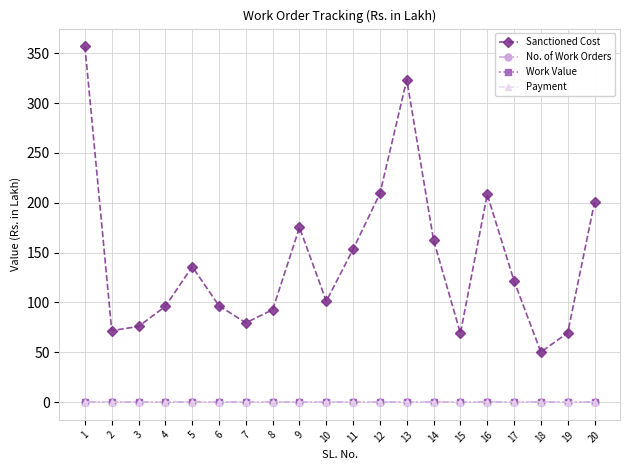

True or false: Payment has more than 0 points higher than both neighbors.

False